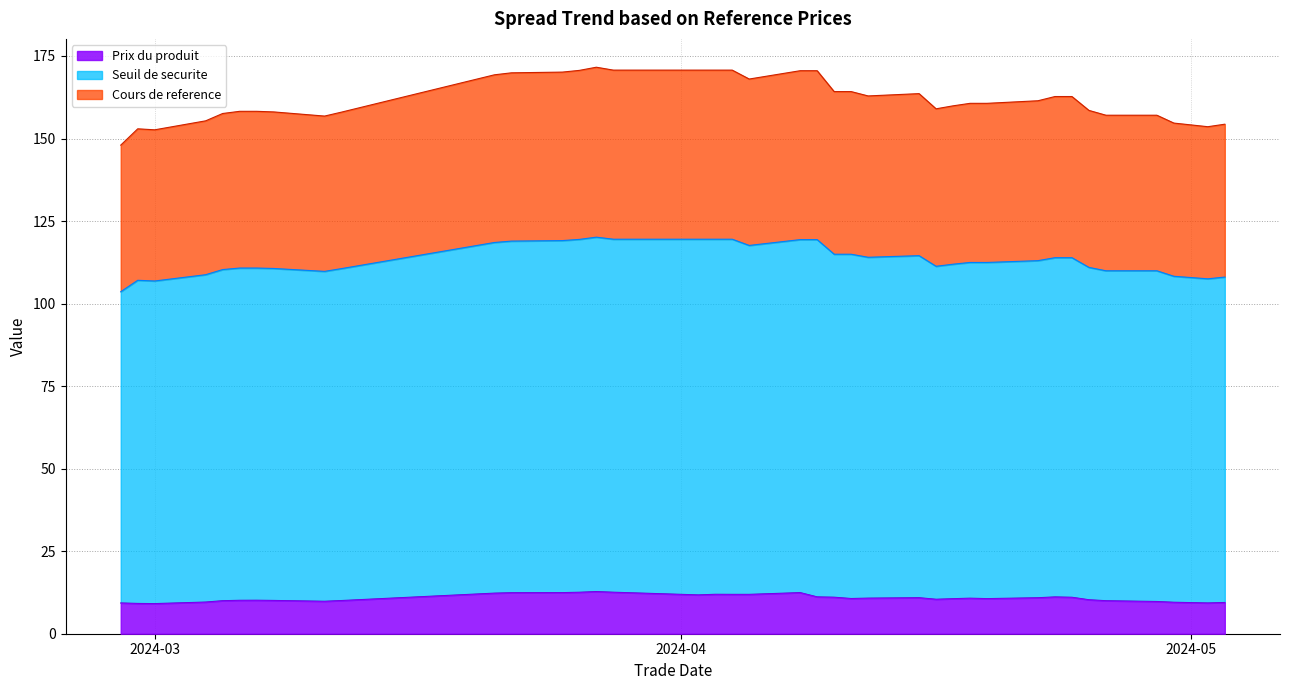

What is the difference between the second highest and minimum values in the Prix du produit series?

3.5